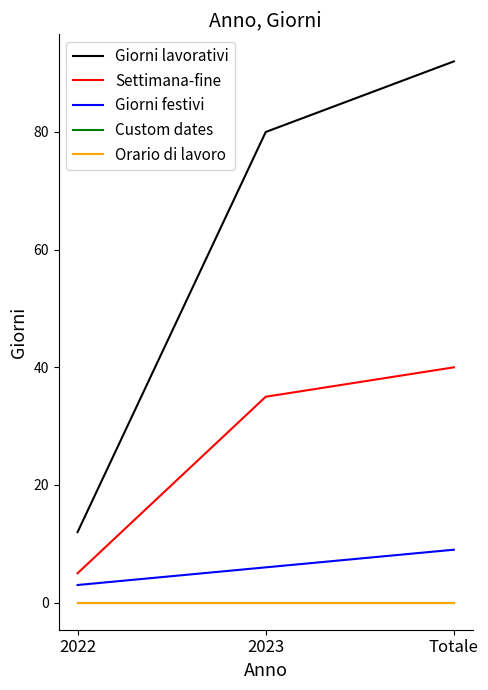

What is the label of the 1st point from the right?

Totale